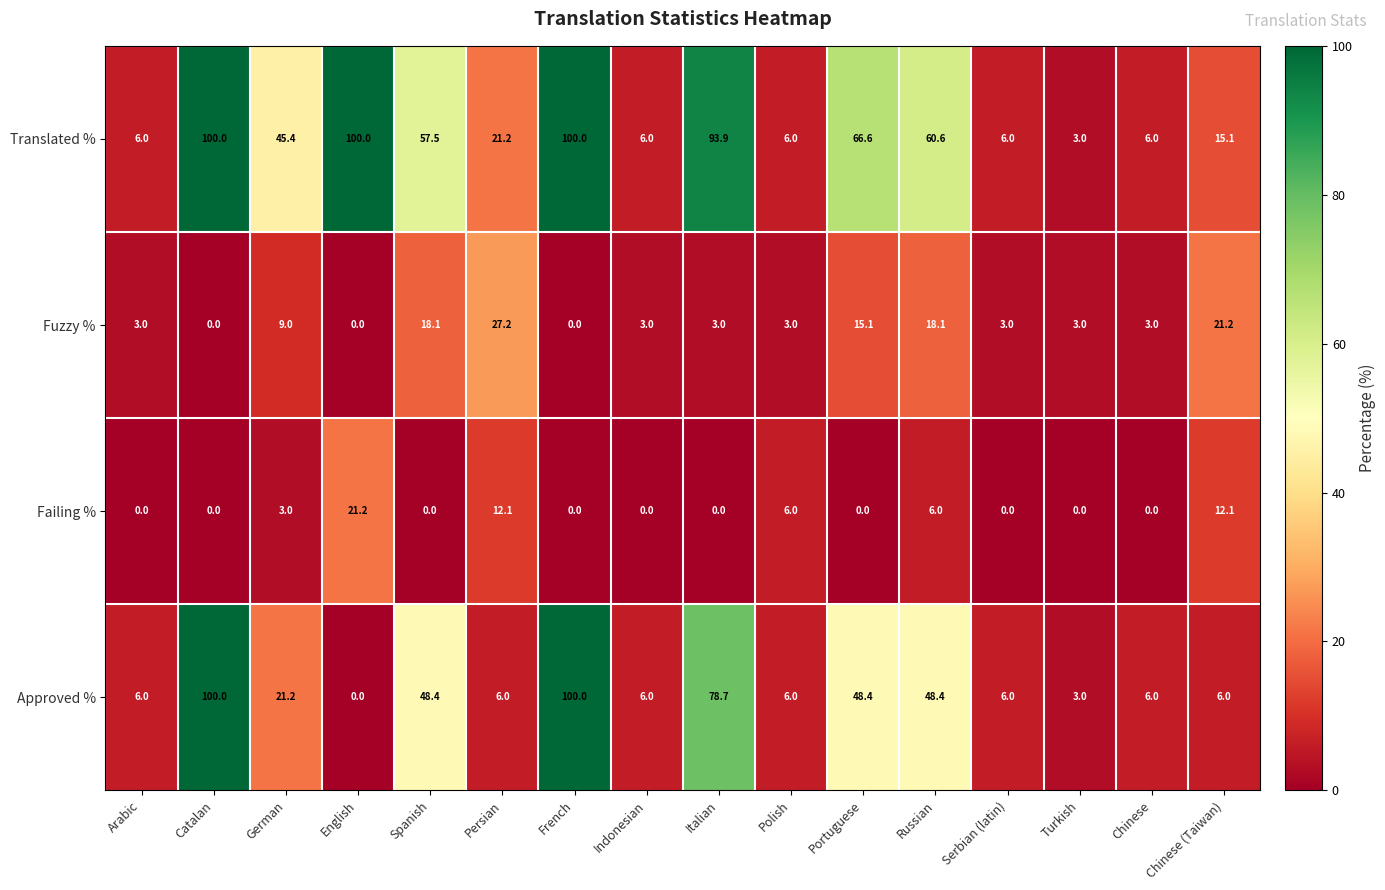

The value of Translated % at German is 11.3. True or false?

False